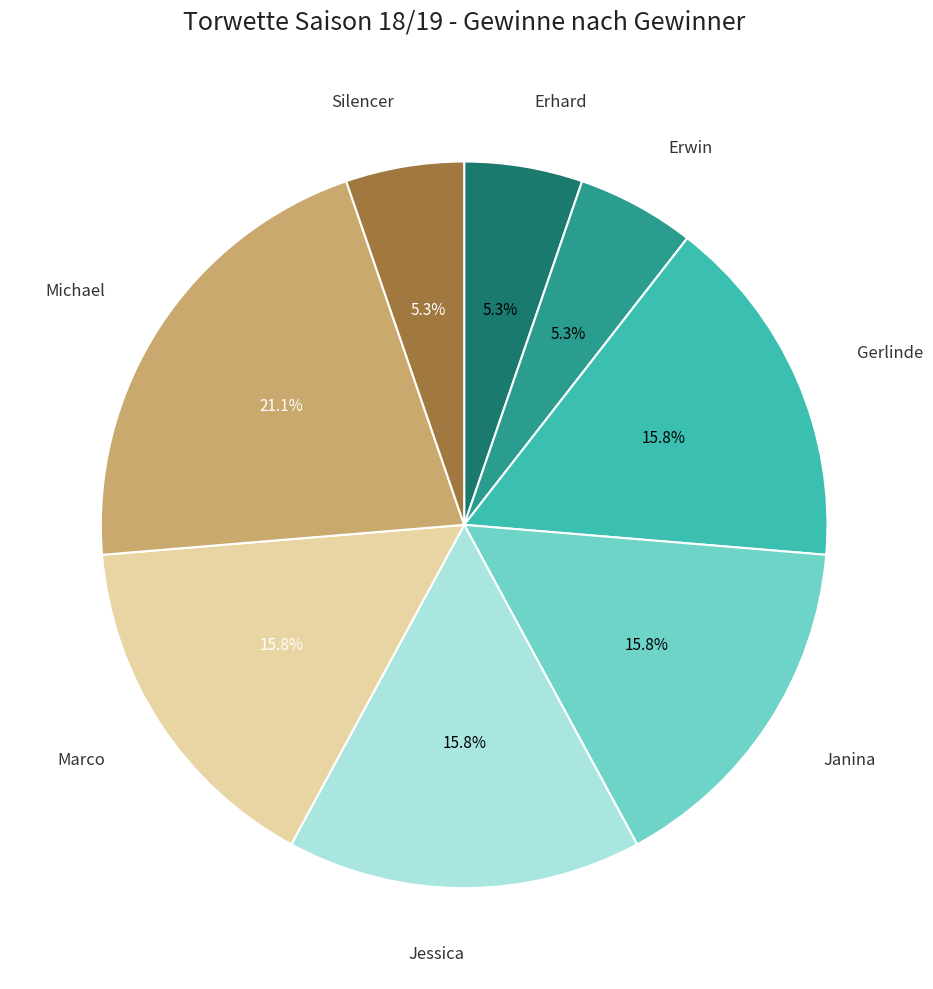

Is there a majority slice in this chart?

No